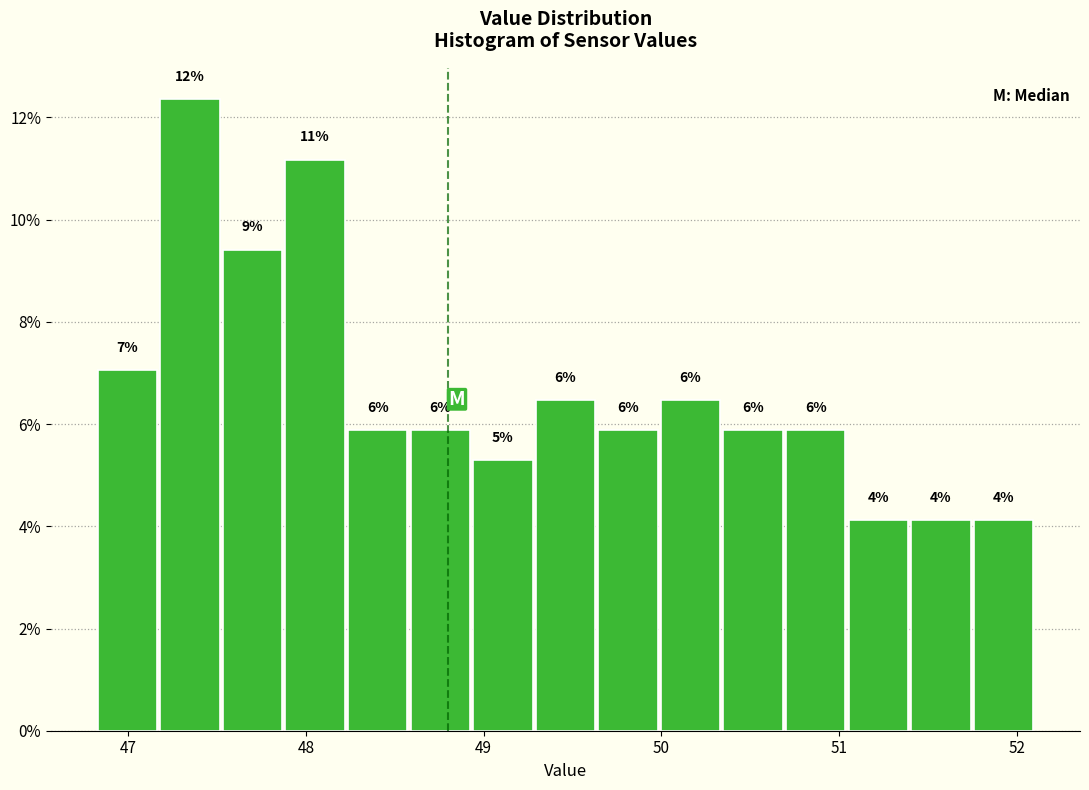

Read against the x-axis, roughly where is the centre of the tallest bar?

47.3